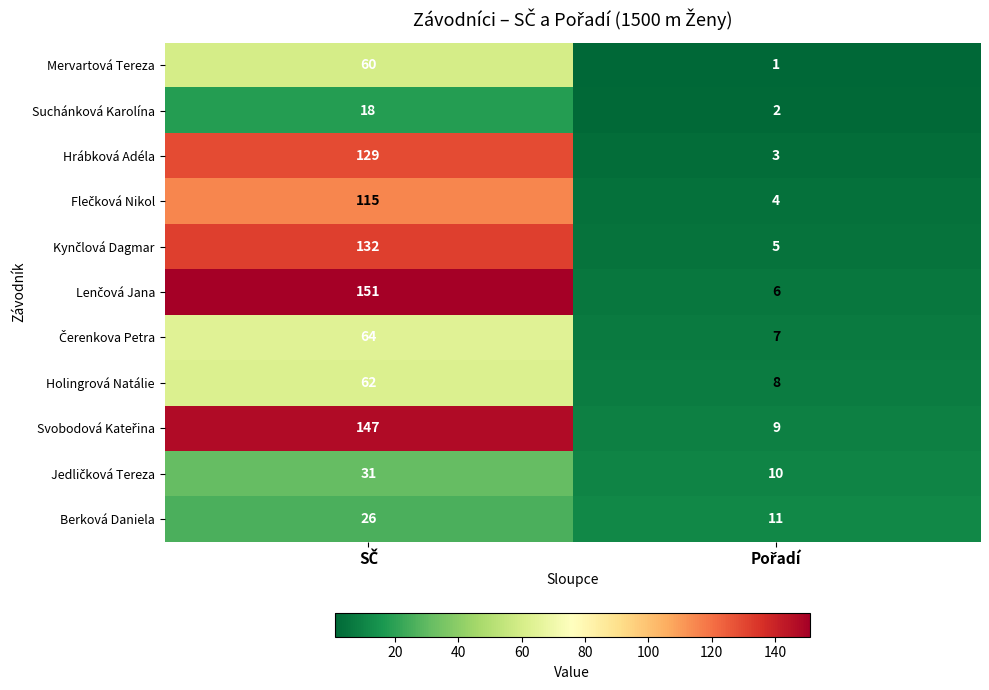

What is the maximum value shown in the chart?

151